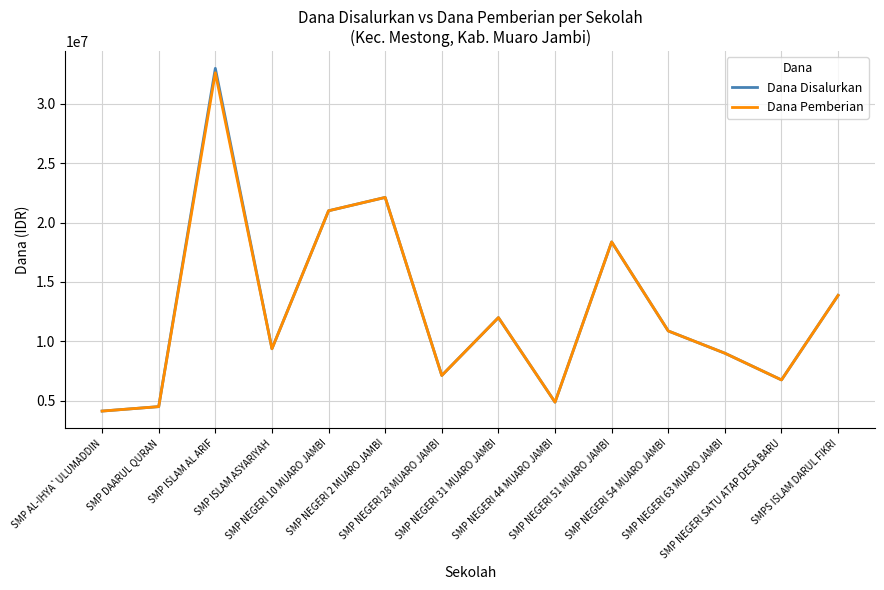

Which category has the lowest value across all series?

SMP AL-IHYA`ULUMADDIN